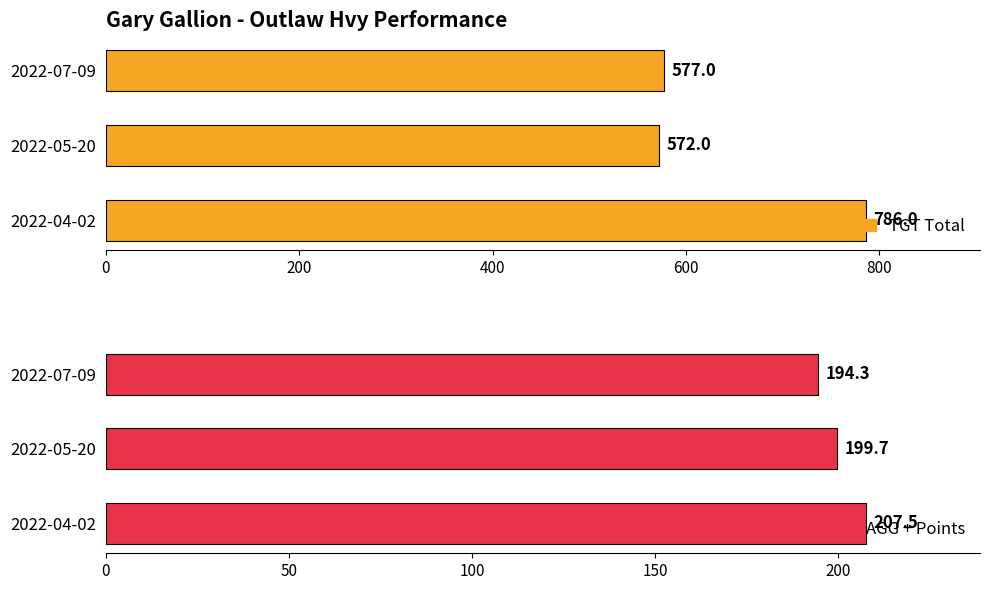

What is the average value of the TGT Total series?

645.0